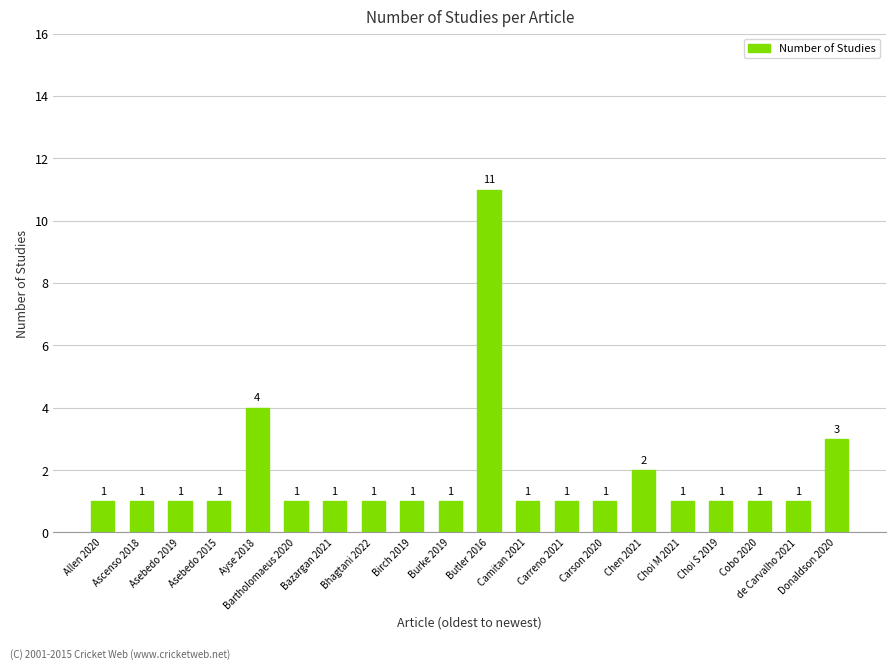

How many distinct data groups are displayed?

1